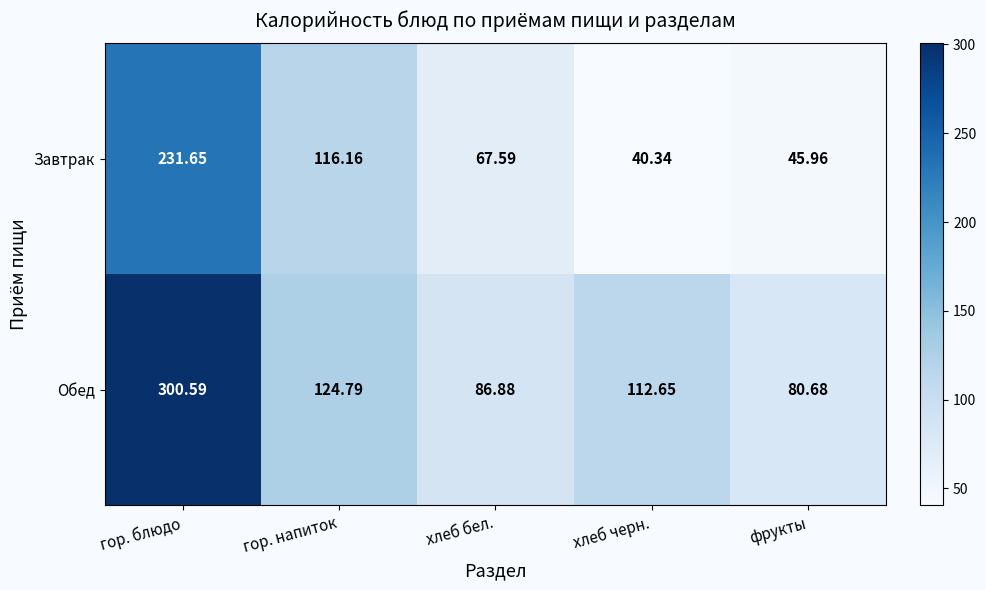

Which category has the highest value across all series?

гор. блюдо